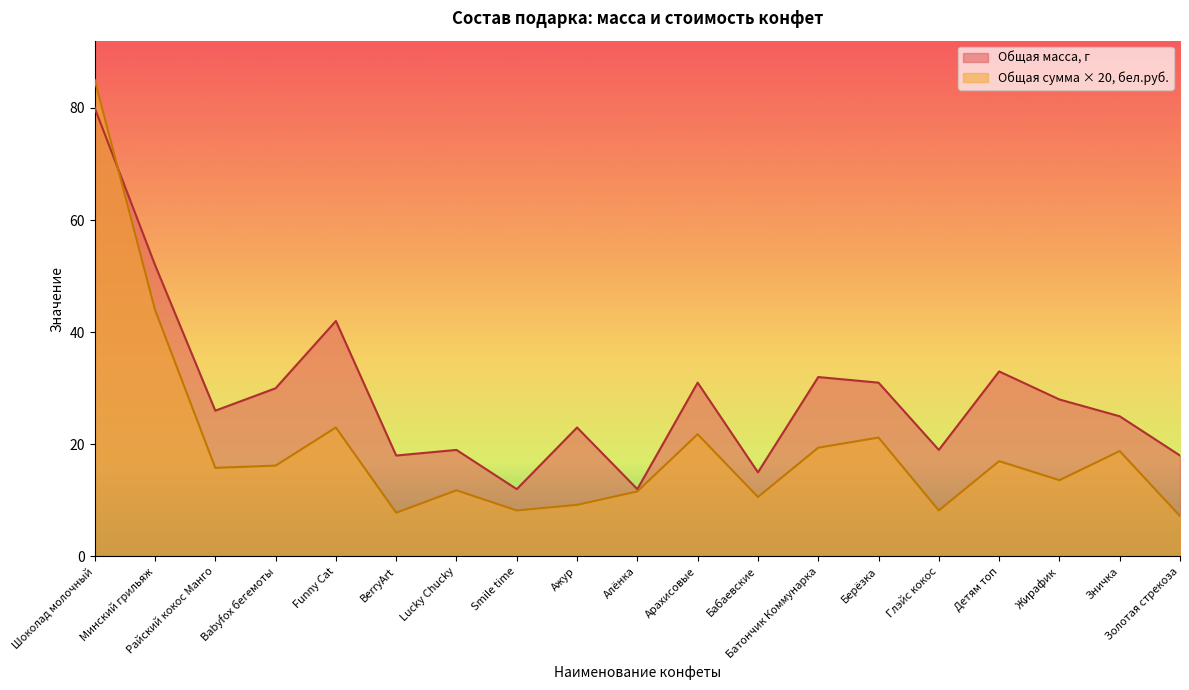

What is the label of the 8th point from the right?

Бабаевские